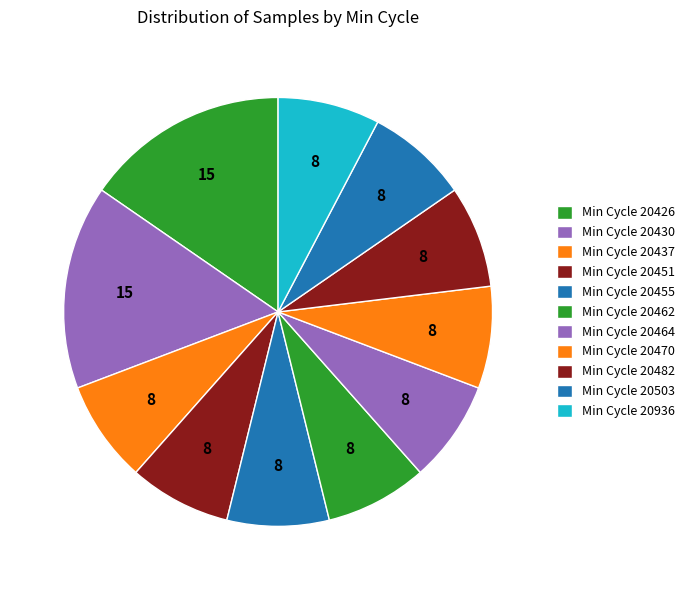

How many slices are in this pie chart?

11